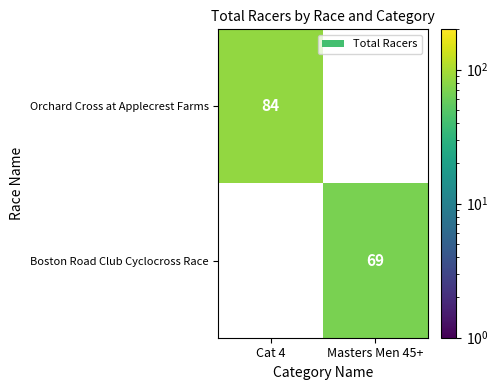

True or false: Boston Road Club Cyclocross Race has a value of 101 at Masters Men 45+.

False